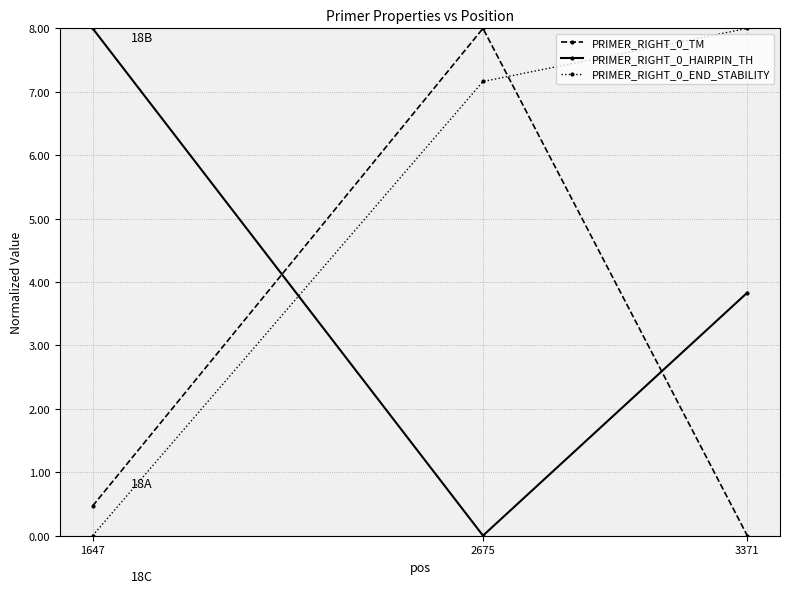

Does the chart display data point markers on the line(s)?

Yes